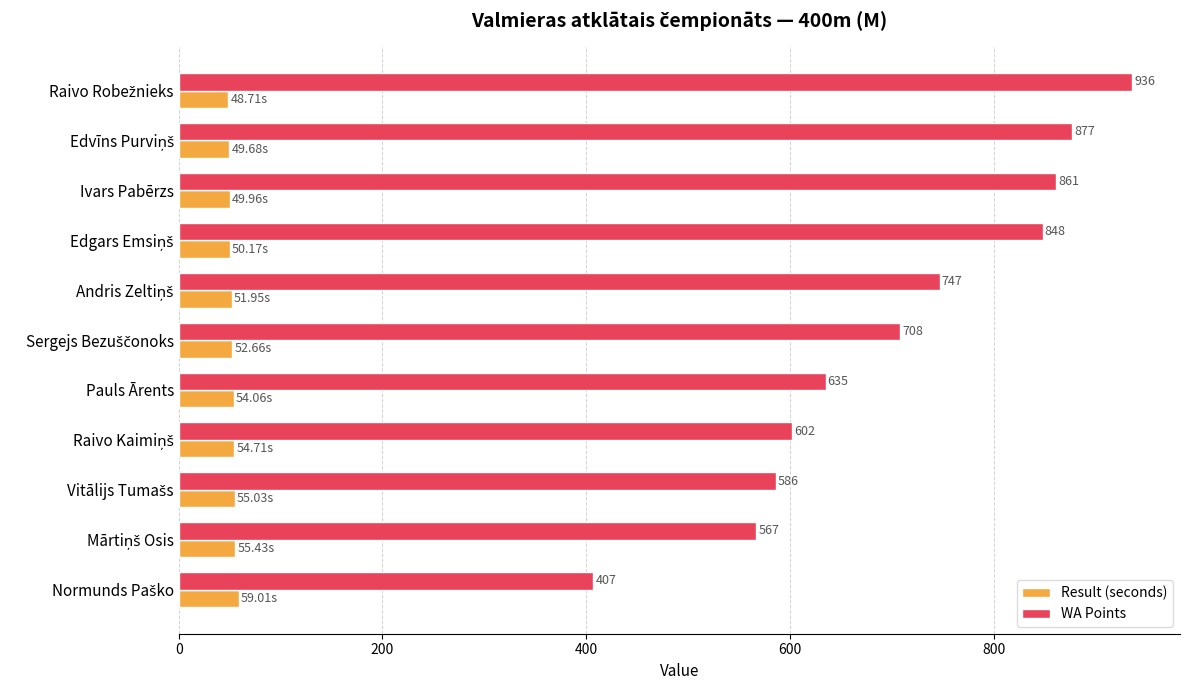

At how many categories does at least one series exceed 863?

2